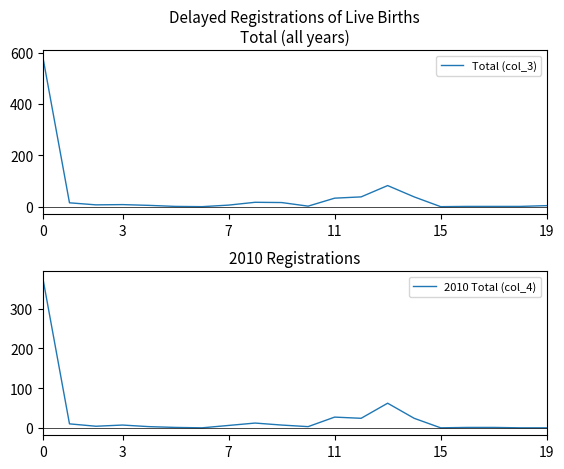

Is it true that Total (col_3) equals 580 at 0?

True